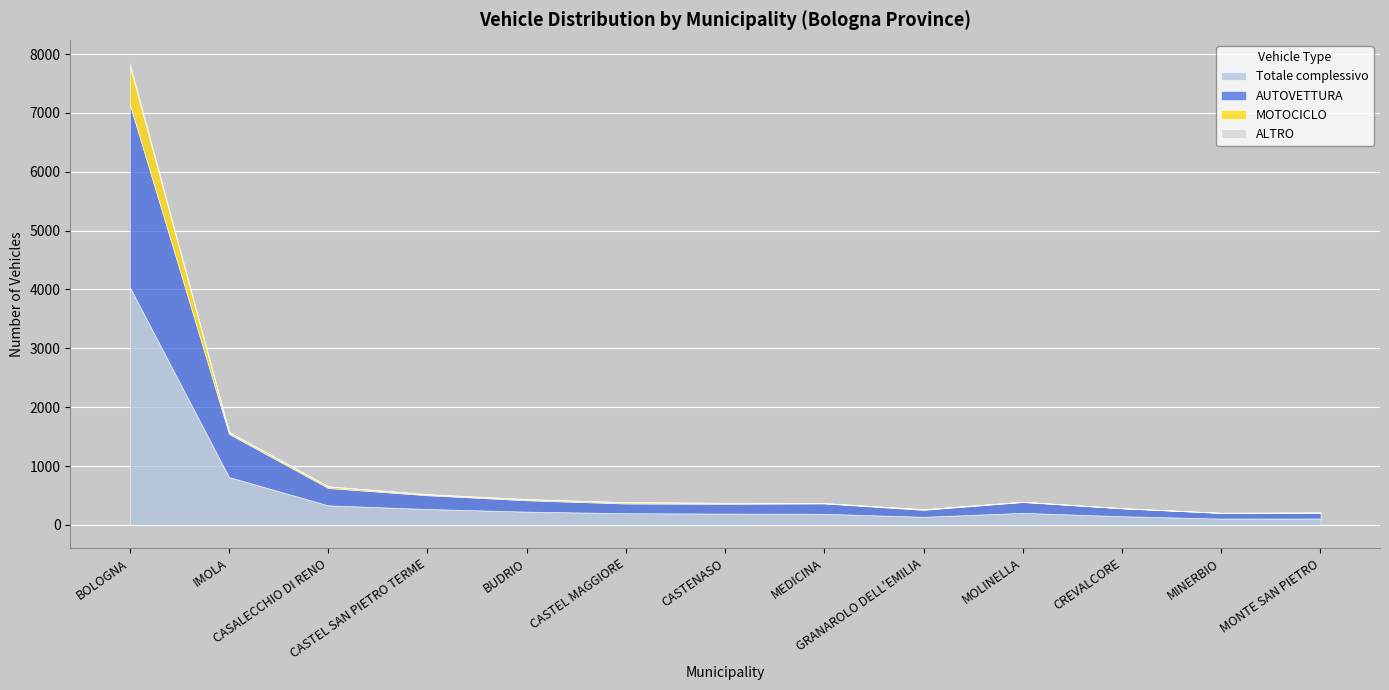

Reading left to right, transcribe all the data shown in this chart.

Totale complessivo: BOLOGNA=4041	IMOLA=812	CASALECCHIO DI RENO=331	CASTEL SAN PIETRO TERME=270	BUDRIO=225	CASTEL MAGGIORE=198	CASTENASO=192	MEDICINA=188	GRANAROLO DELL'EMILIA=137	MOLINELLA=204	CREVALCORE=147	MINERBIO=107	MONTE SAN PIETRO=108
AUTOVETTURA: BOLOGNA=3106	IMOLA=734	CASALECCHIO DI RENO=295	CASTEL SAN PIETRO TERME=233	BUDRIO=193	CASTEL MAGGIORE=165	CASTENASO=166	MEDICINA=176	GRANAROLO DELL'EMILIA=118	MOLINELLA=184	CREVALCORE=134	MINERBIO=95	MONTE SAN PIETRO=98
MOTOCICLO: BOLOGNA=650	IMOLA=24	CASALECCHIO DI RENO=27	CASTEL SAN PIETRO TERME=15	BUDRIO=17	CASTEL MAGGIORE=20	CASTENASO=15	MEDICINA=5	GRANAROLO DELL'EMILIA=10	MOLINELLA=4	CREVALCORE=2	MINERBIO=3	MONTE SAN PIETRO=4
ALTRO: BOLOGNA=53	IMOLA=13	CASALECCHIO DI RENO=0	CASTEL SAN PIETRO TERME=6	BUDRIO=3	CASTEL MAGGIORE=3	CASTENASO=3	MEDICINA=0	GRANAROLO DELL'EMILIA=2	MOLINELLA=1	CREVALCORE=1	MINERBIO=0	MONTE SAN PIETRO=0